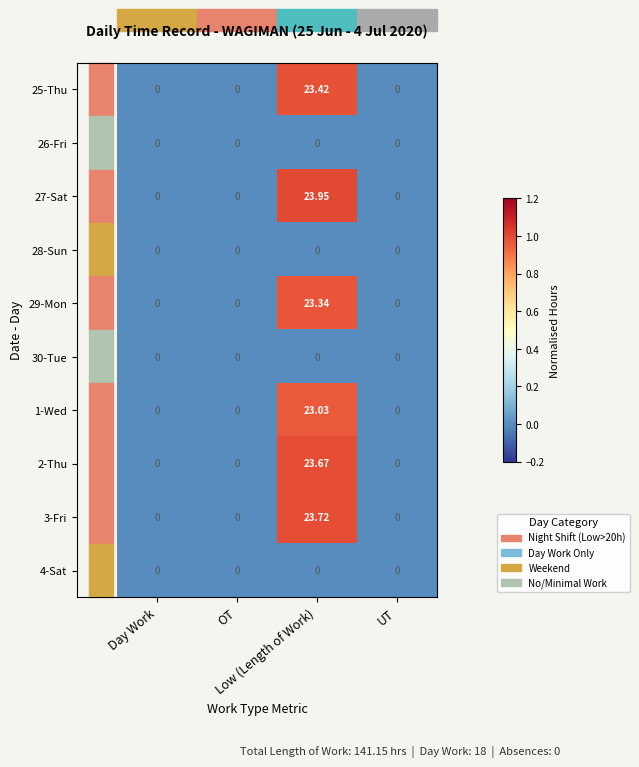

Count the number of categories in the chart.

4